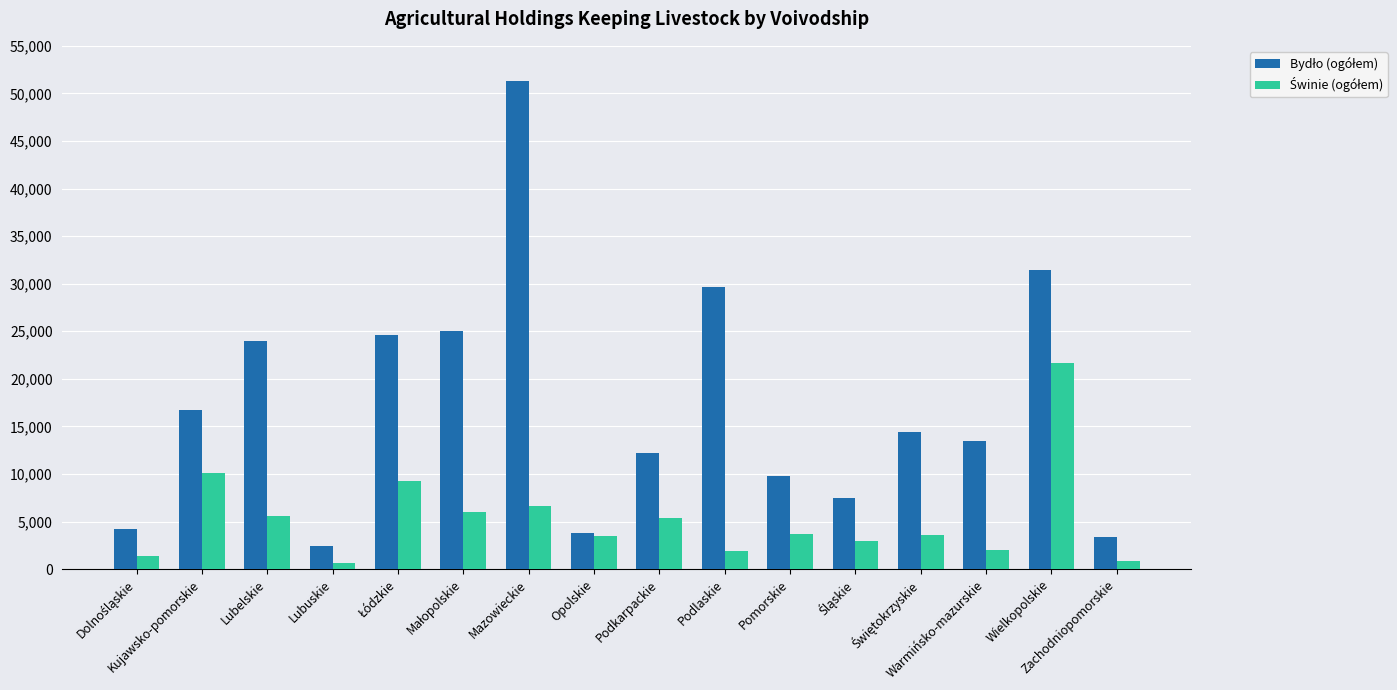

What is the maximum value shown in the chart?

51333